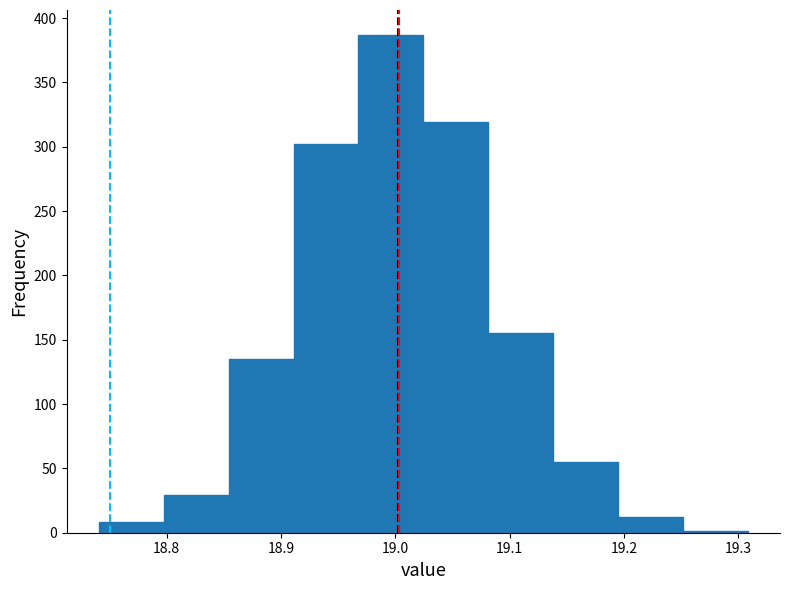

Over which range of the x-axis is the bar tallest?

18.97 to 19.02